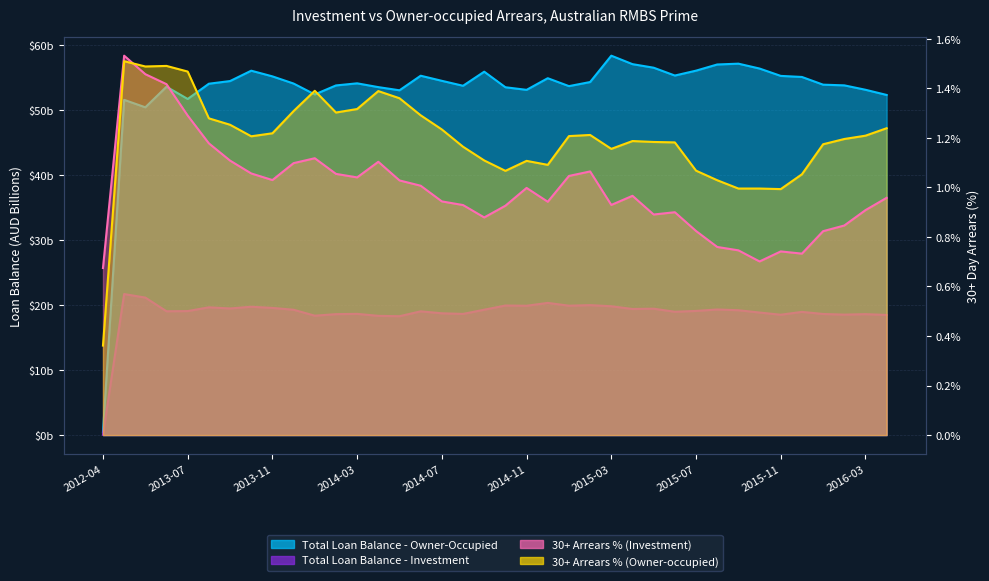

What is the label of the 31st point from the right?

2013-10